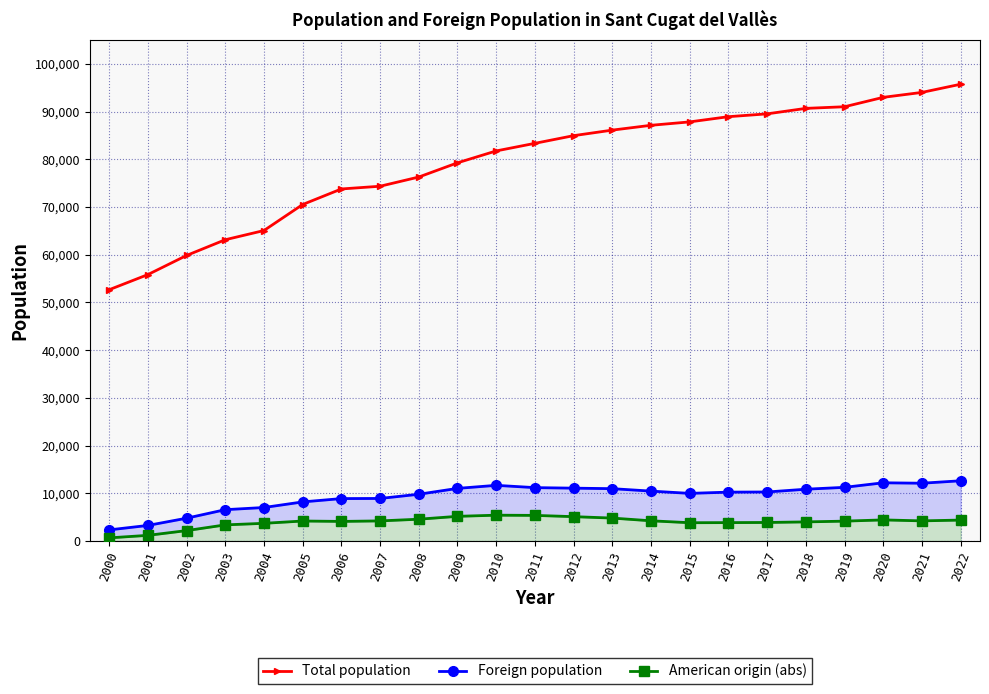

What is the average value of the American origin (abs) series?

3952